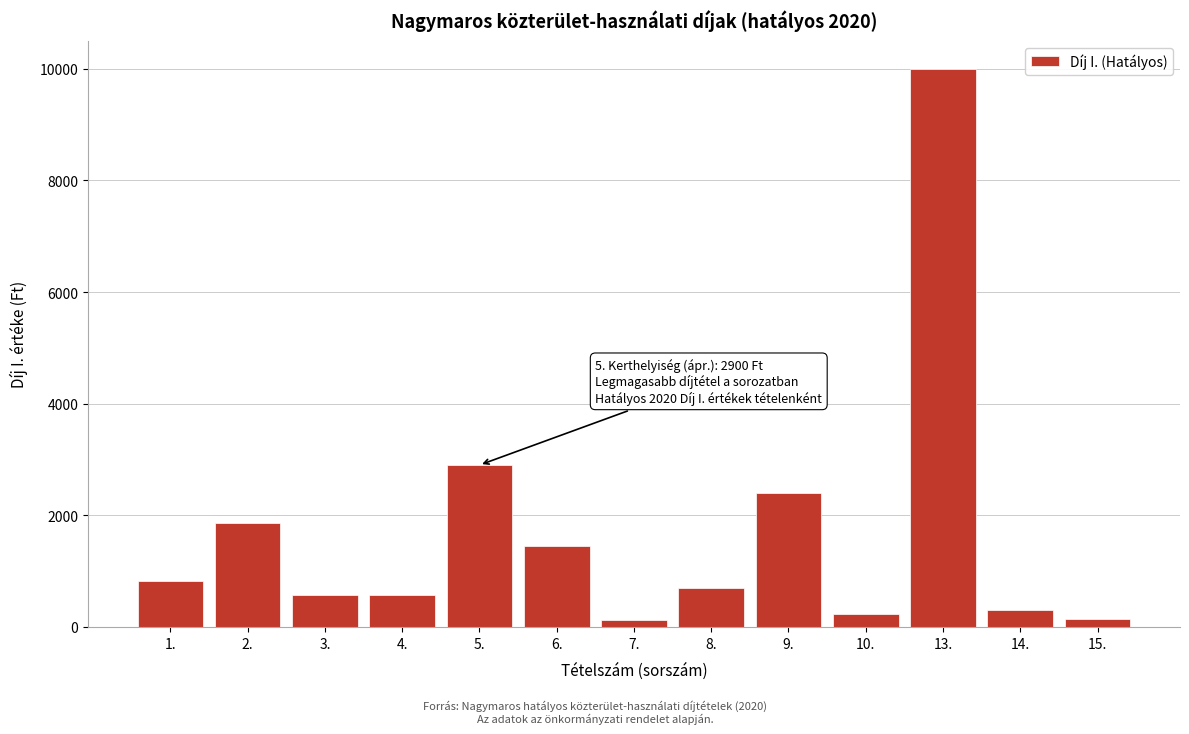

What is the difference between the maximum and second lowest values?

9850